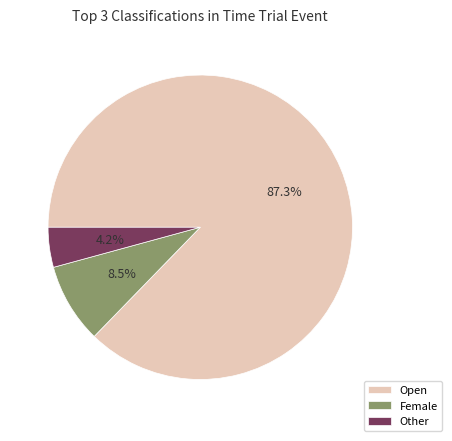

To the nearest percent, what is the combined percentage of Other and Open?

92%